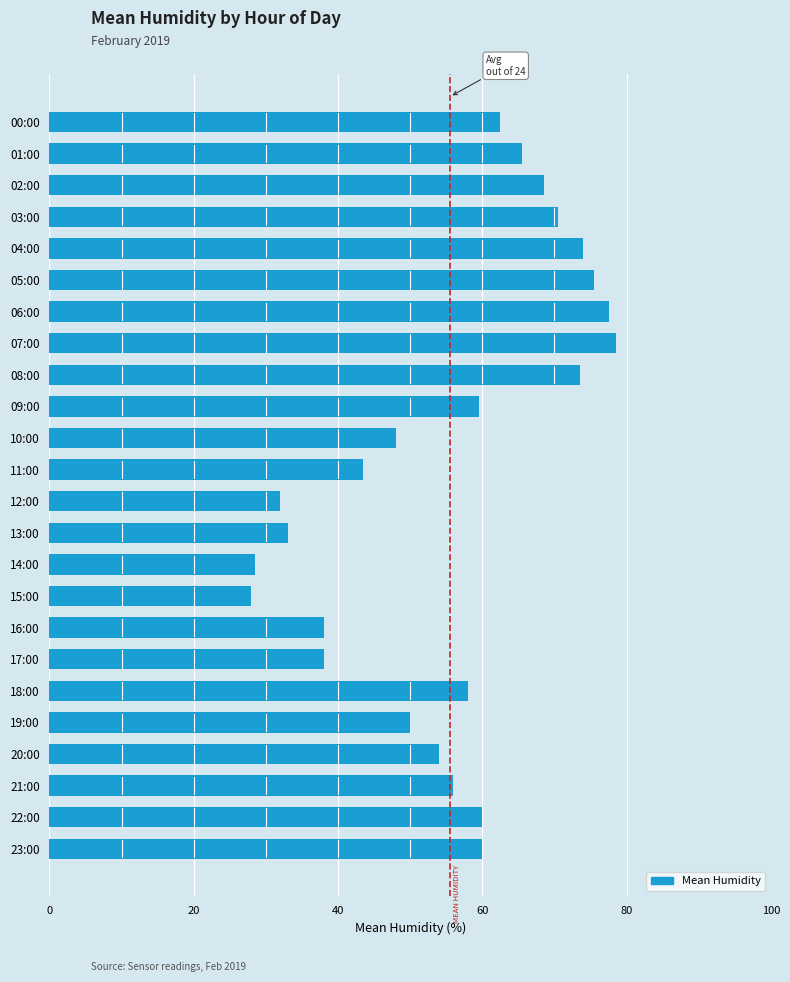

What is the ratio of the value at 23:00 to the value at 07:00?

0.8